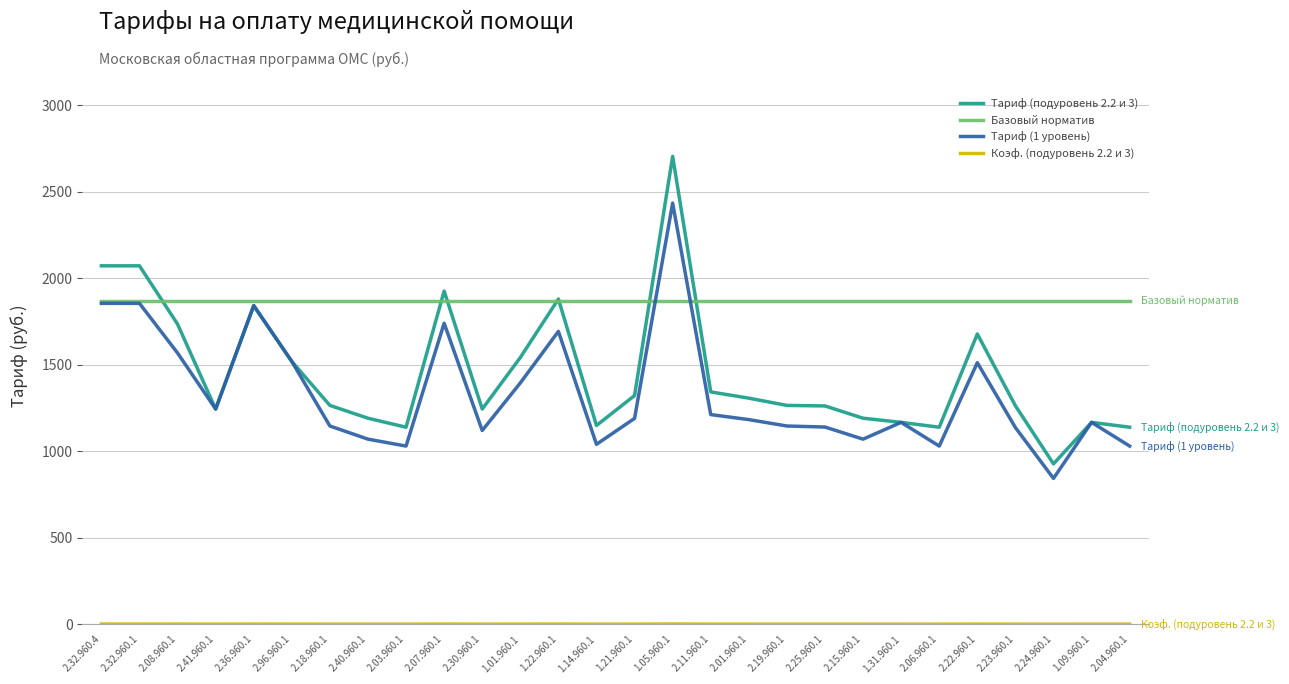

The Тариф (подуровень 2.2 и 3) series shows 2274.8 at 1.21.960.1. True or false?

False